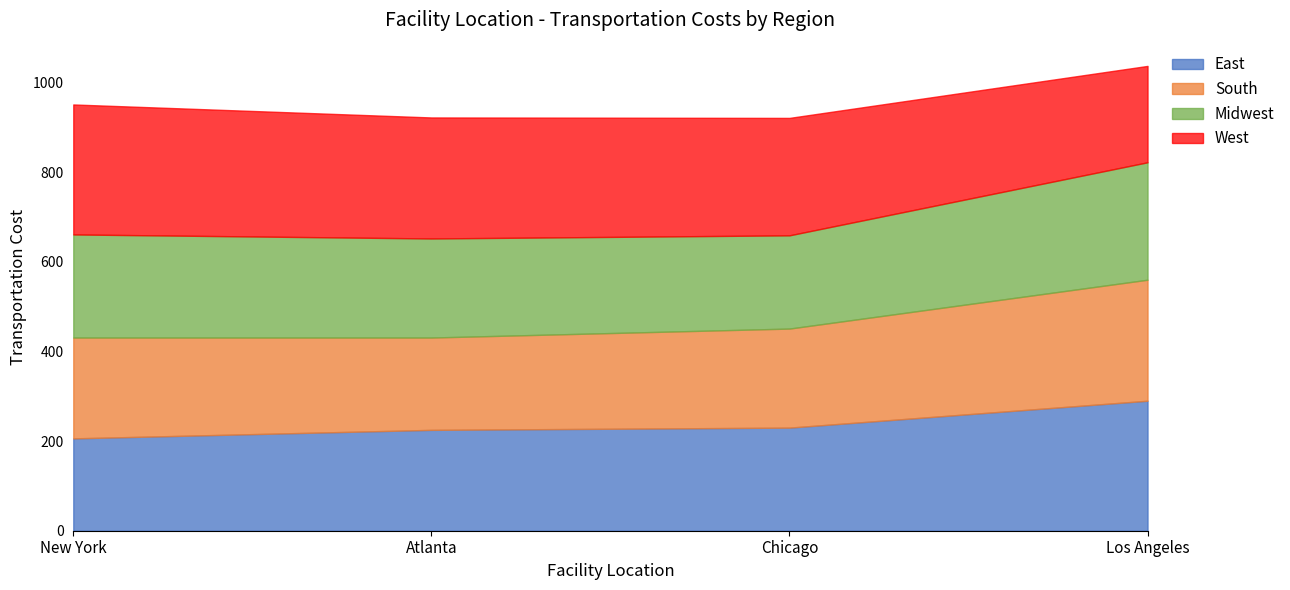

Rank the series by their maximum value, from lowest to highest.

Midwest, South, East, West